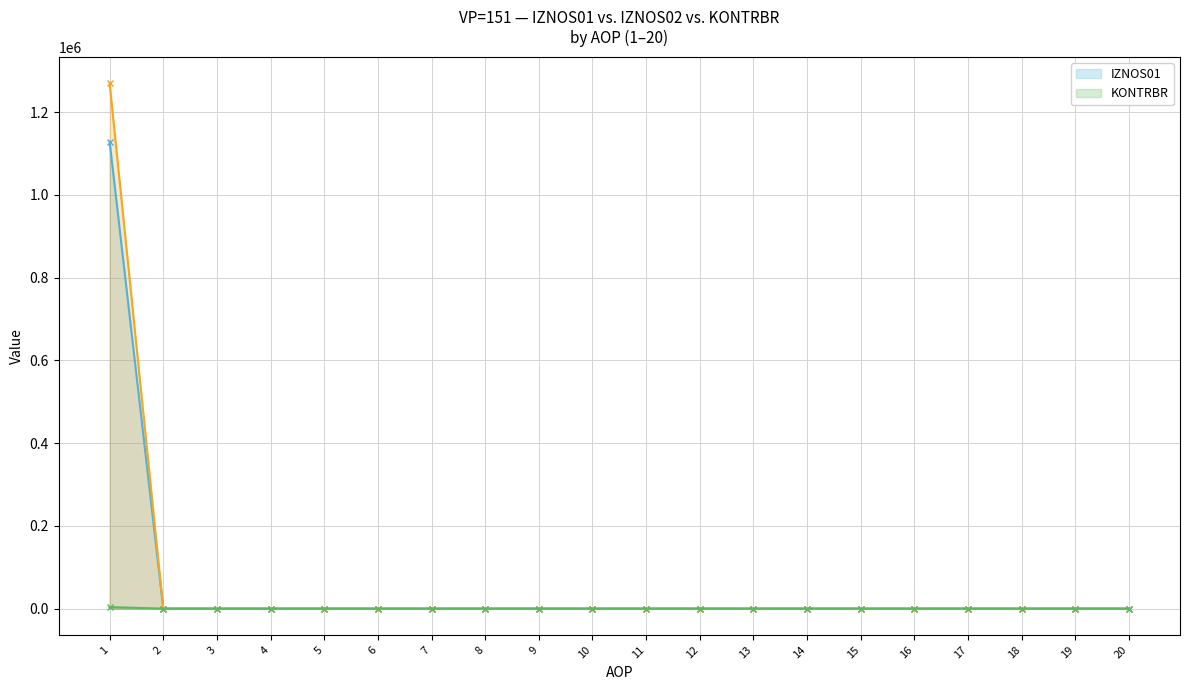

True or false: IZNOS02 and IZNOS01 cross at least once.

False